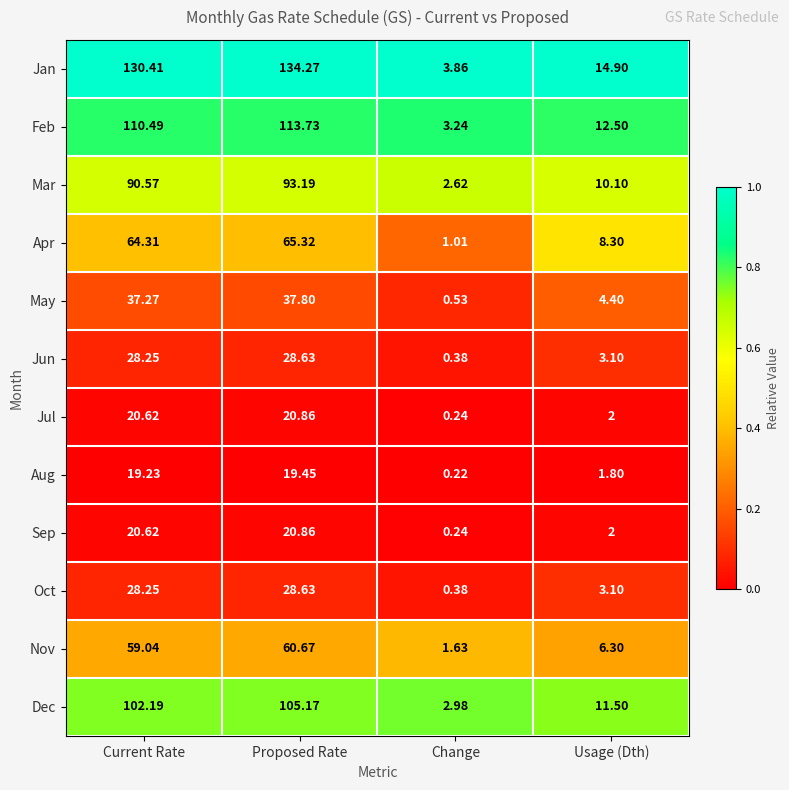

At which label is Apr closest to 33?

Usage (Dth)